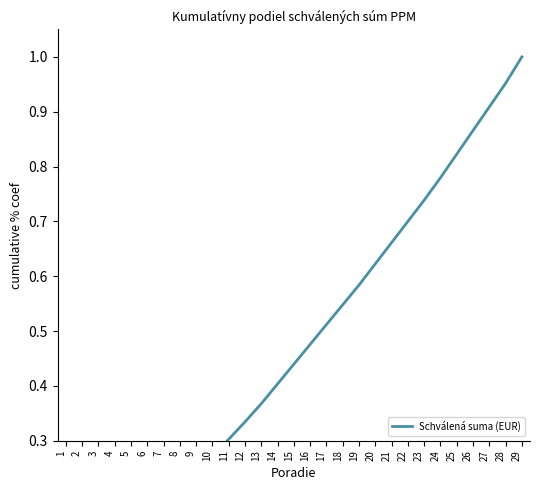

Rank the categories by value from highest to lowest.

29, 28, 27, 26, 25, 24, 23, 22, 21, 20, 19, 18, 17, 16, 15, 14, 13, 12, 11, 10, 9, 8, 7, 6, 5, 4, 3, 2, 1